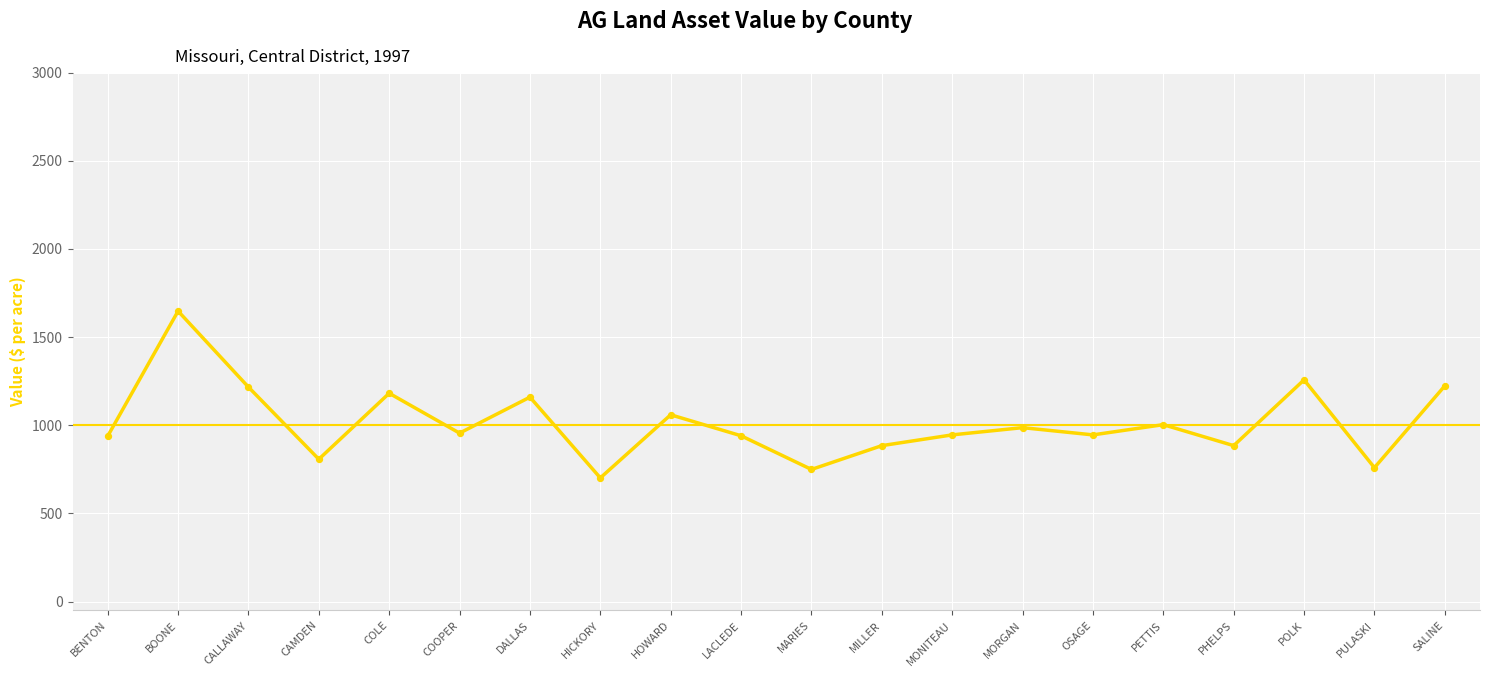

What is the change in value from BOONE to COOPER?

-692